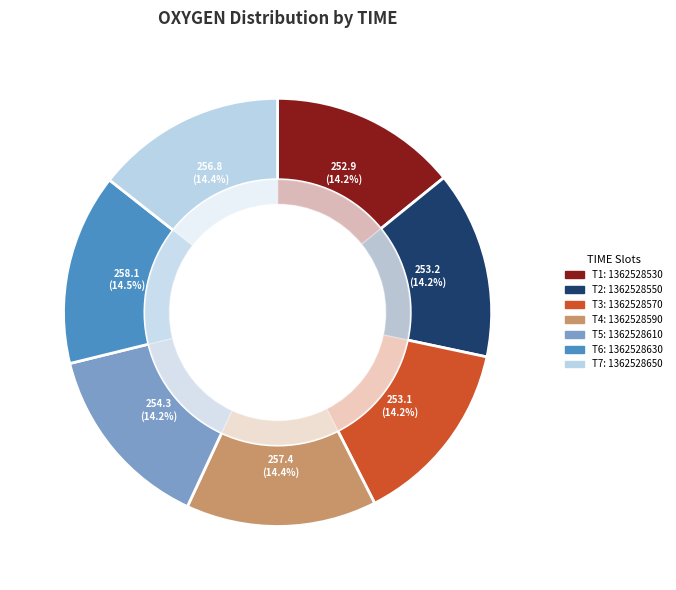

To the nearest percent, what is the combined percentage of 1362528530 and 1362528650?

29%